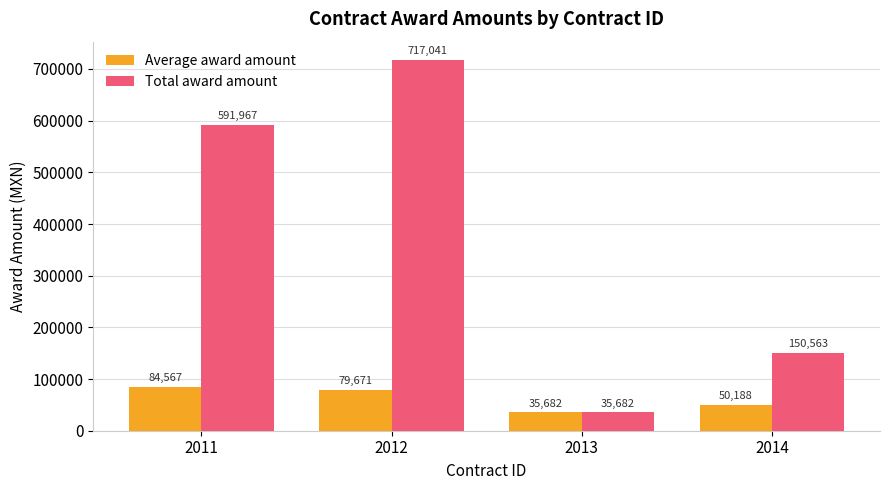

What is the lowest value of the Average award amount series?

35682.1